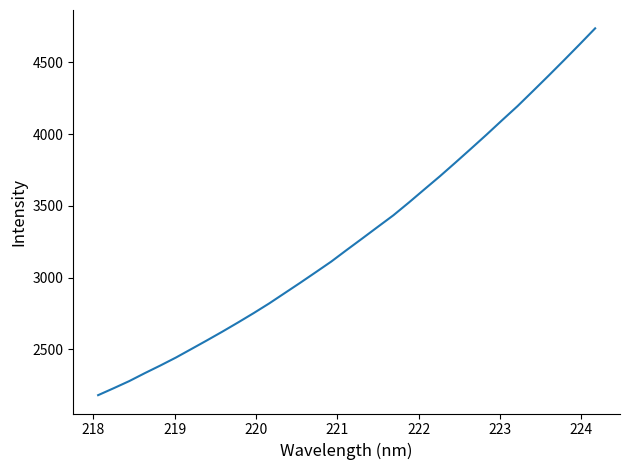

What is the difference between the maximum and minimum values?

2556.6